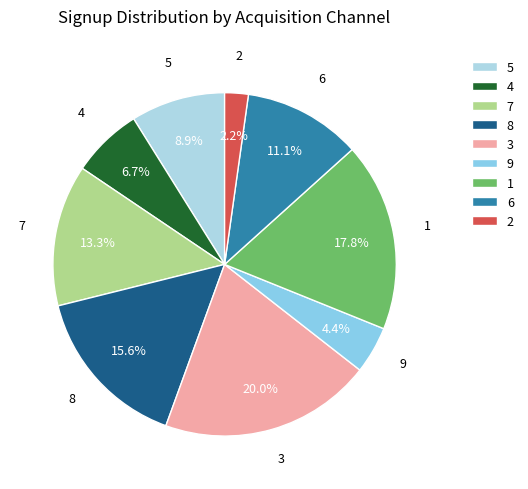

Is there a majority slice in this chart?

No